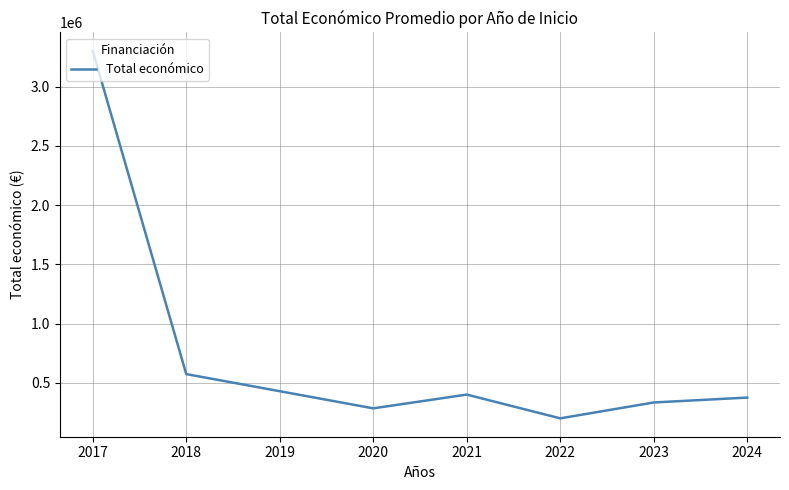

At which label does the data first exceed 375569?

2017